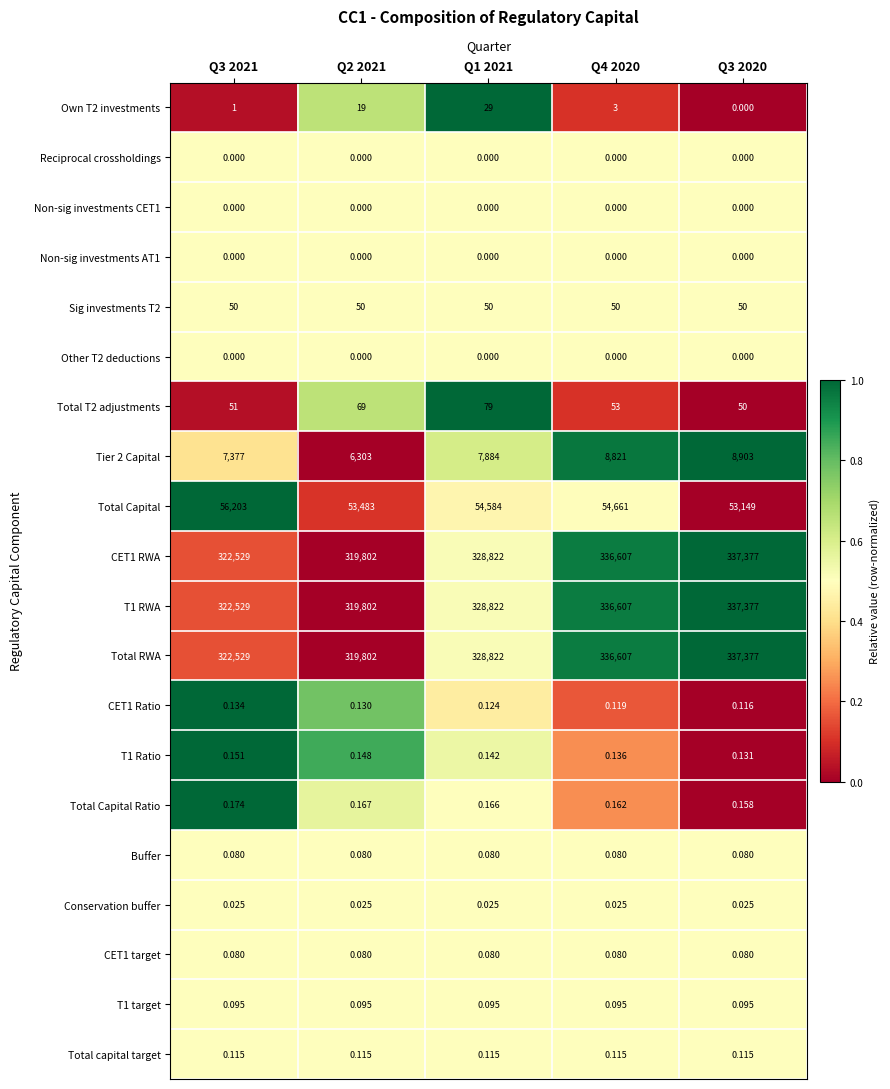

Is the value of Buffer at Q3 2020 greater than the value of Total RWA at Q1 2021?

No